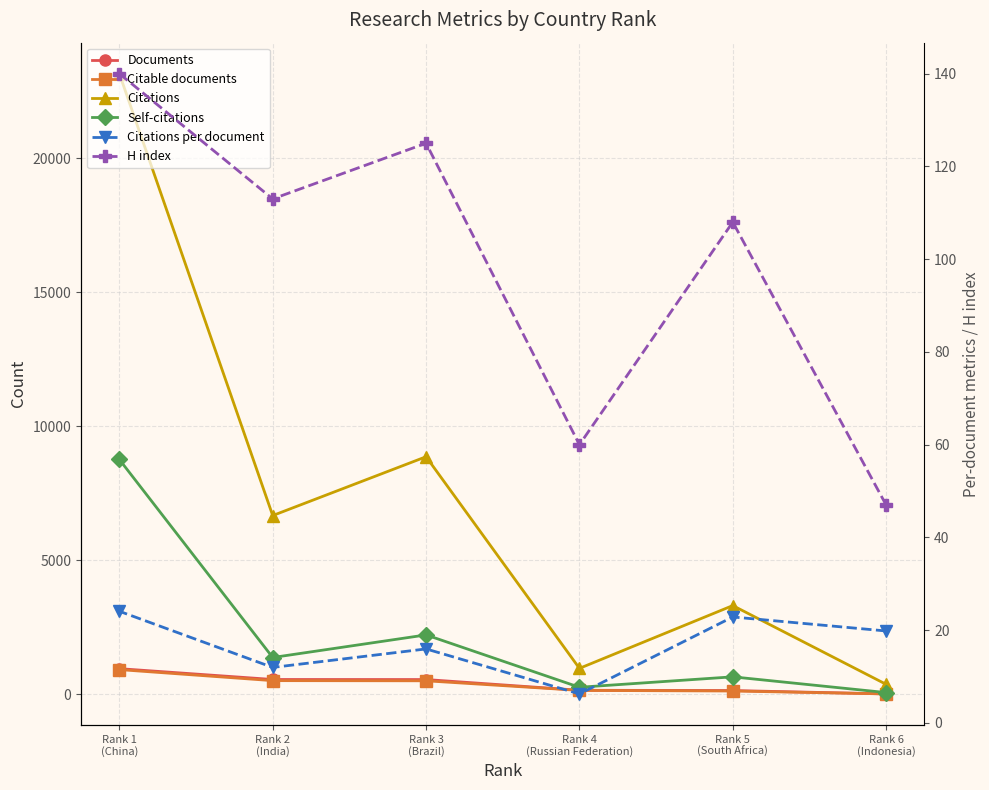

What value does the Documents series have at Rank 4
(Russian Federation)?

155.0